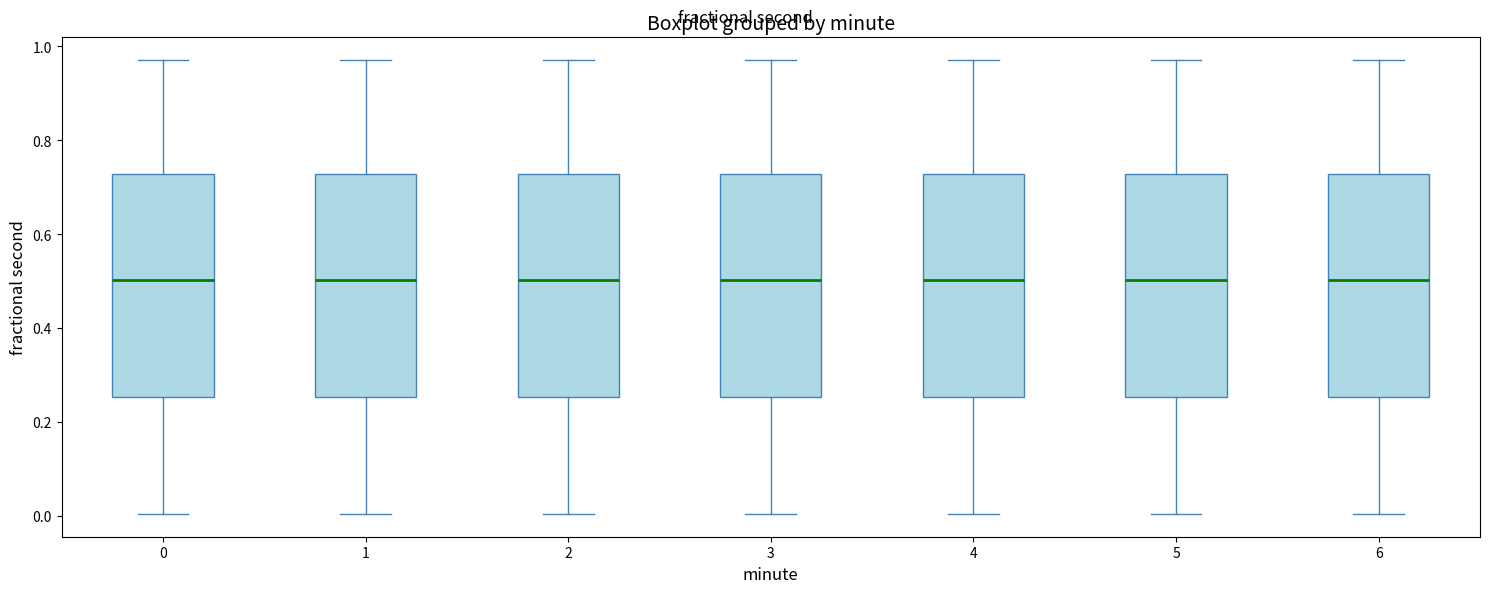

Reading left to right, transcribe this box plot: for each box, give where its median line is, the range the box spans, and where its two whiskers end, as read against the y-axis. The values are not printed on the chart, so give them approximately, as read against the axis.

0: median 0.50, box 0.26 to 0.72, whiskers 0.00 to 0.98
1: median 0.50, box 0.26 to 0.72, whiskers 0.00 to 0.98
2: median 0.50, box 0.26 to 0.72, whiskers 0.00 to 0.98
3: median 0.50, box 0.26 to 0.72, whiskers 0.00 to 0.98
4: median 0.50, box 0.26 to 0.72, whiskers 0.00 to 0.98
5: median 0.50, box 0.26 to 0.72, whiskers 0.00 to 0.98
6: median 0.50, box 0.26 to 0.72, whiskers 0.00 to 0.98